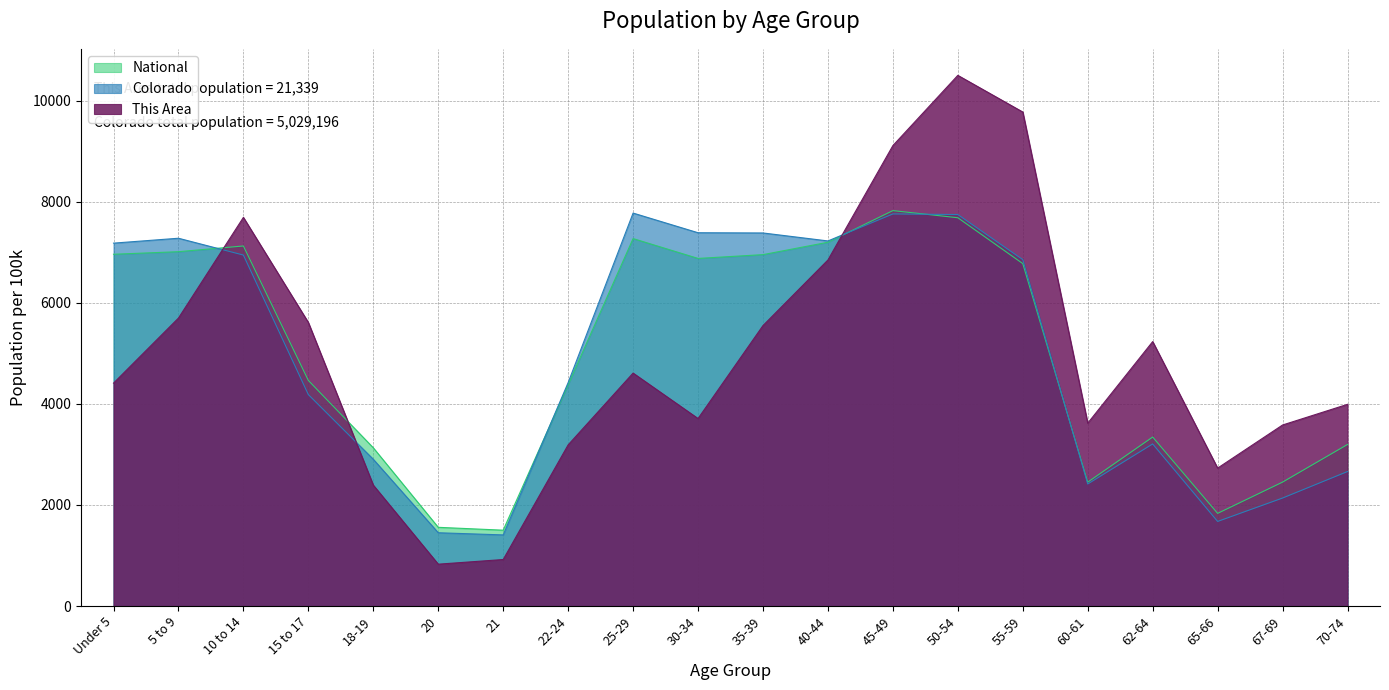

Is the value of National at 21 greater than the value of Colorado at Under 5?

No